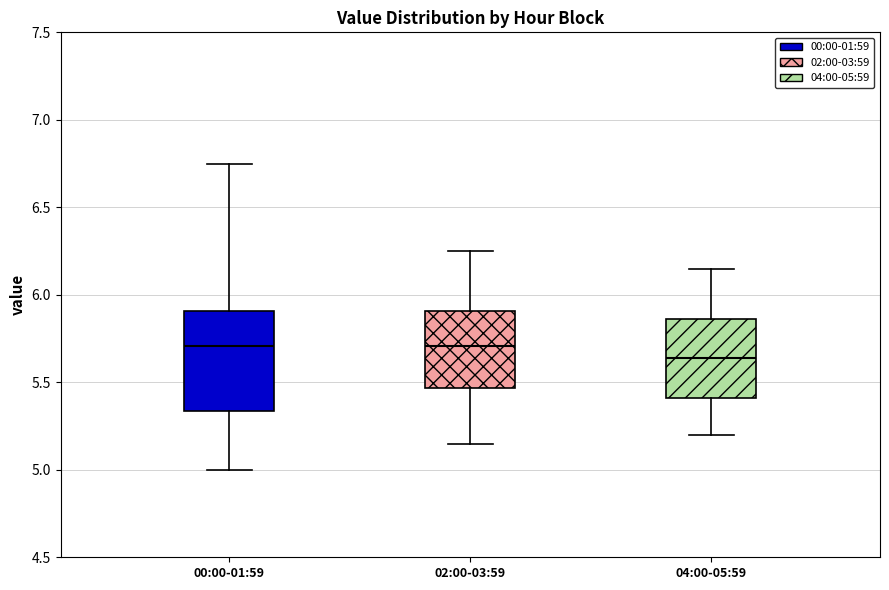

Reading left to right, transcribe this box plot: for each box, give where its median line is, the range the box spans, and where its two whiskers end, as read against the y-axis. The values are not printed on the chart, so give them approximately, as read against the axis.

00:00-01:59: median 5.70, box 5.35 to 5.90, whiskers 5.00 to 6.75
02:00-03:59: median 5.70, box 5.45 to 5.90, whiskers 5.15 to 6.25
04:00-05:59: median 5.65, box 5.40 to 5.85, whiskers 5.20 to 6.15